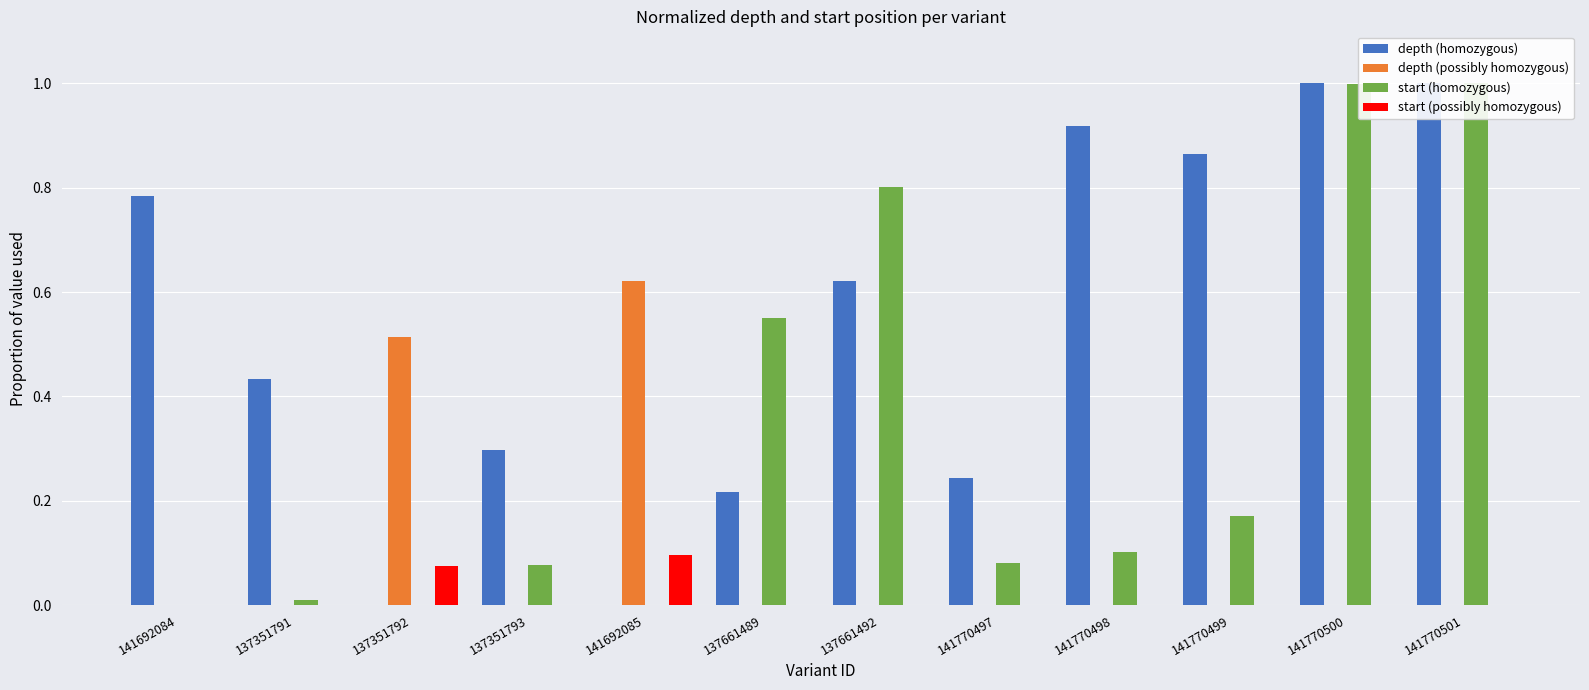

What is the difference between the maximum and minimum values in the start (possibly homozygous) series?

0.1